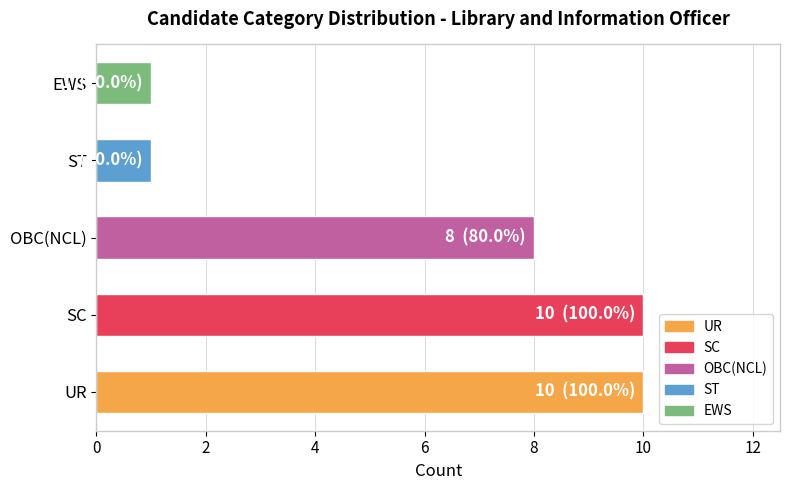

What is the change in value from OBC(NCL) to EWS?

-7